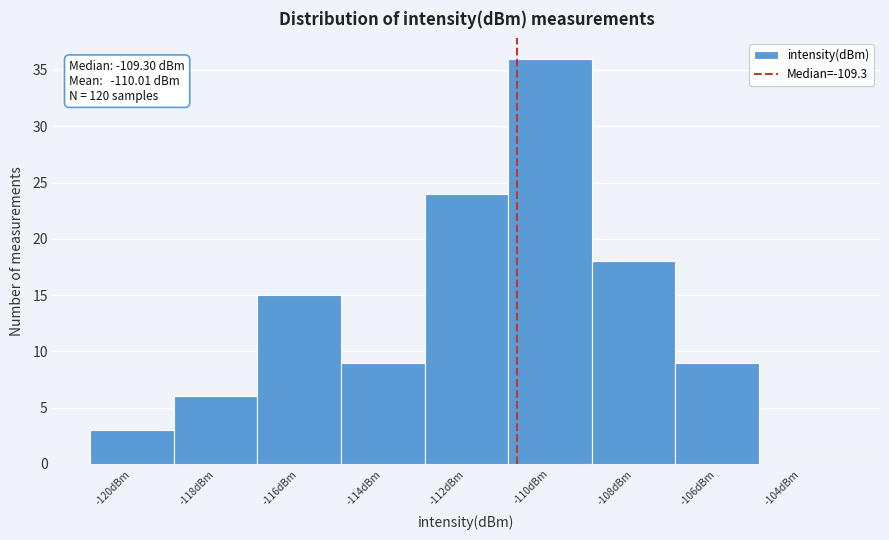

Reading right to left, transcribe all the data shown in this chart.

-104dBm=0	-106dBm=9	-108dBm=18	-110dBm=36	-112dBm=24	-114dBm=9	-116dBm=15	-118dBm=6	-120dBm=3